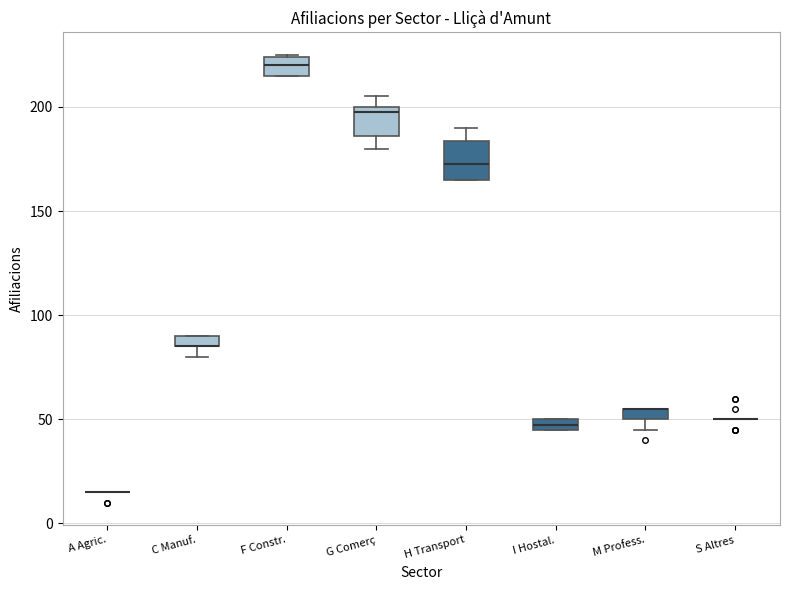

Where is the upper edge of the box for I Hostal. on the y-axis? The values are not printed on the chart, so give them approximately, as read against the axis.

50